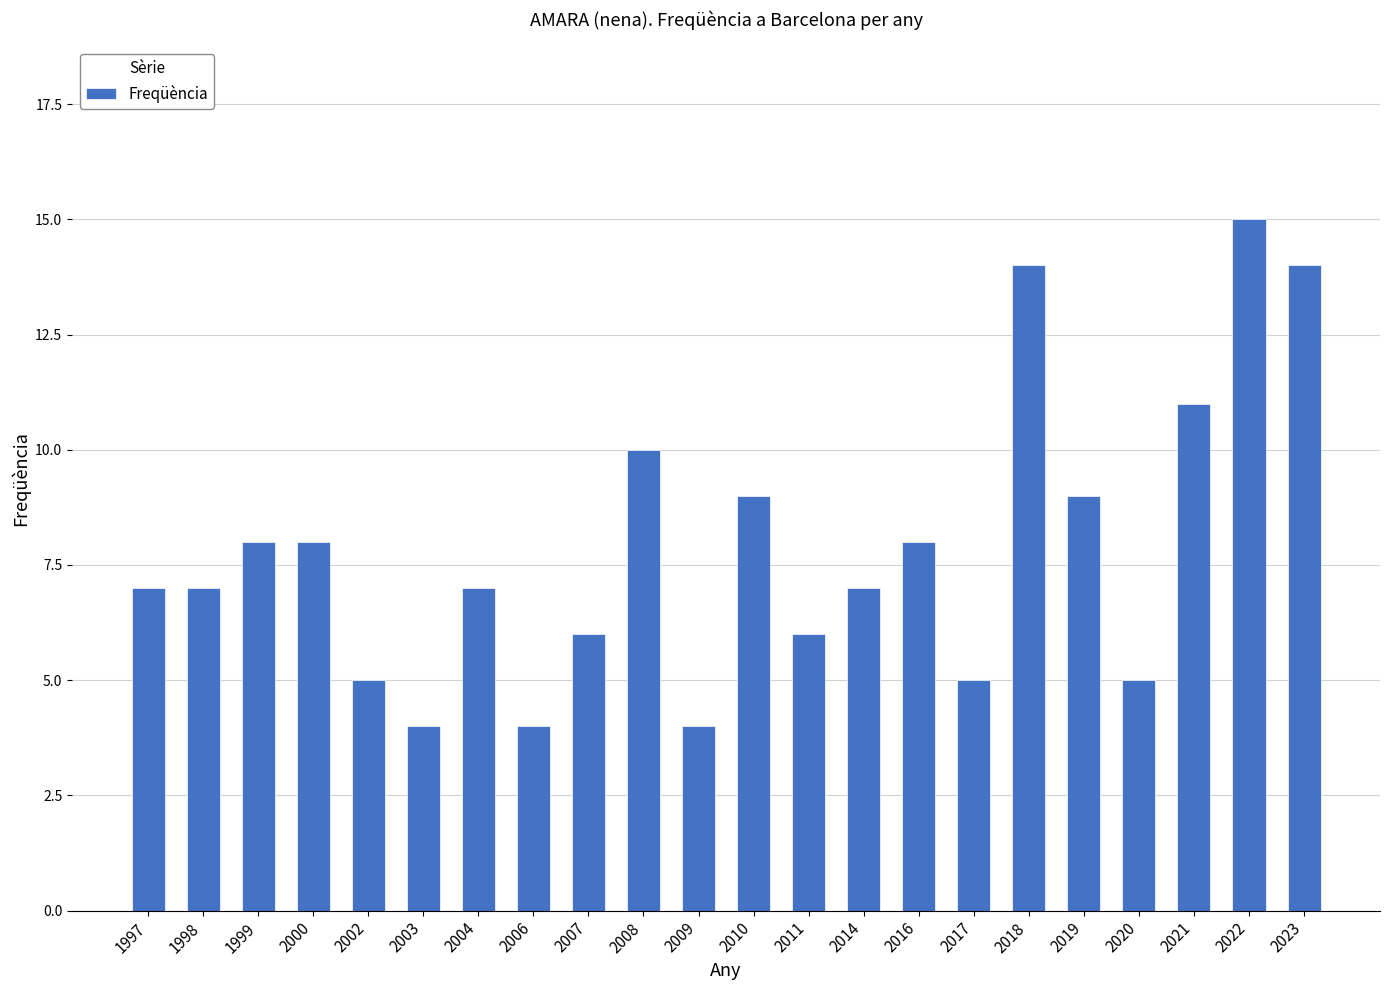

What is the smallest value displayed?

4